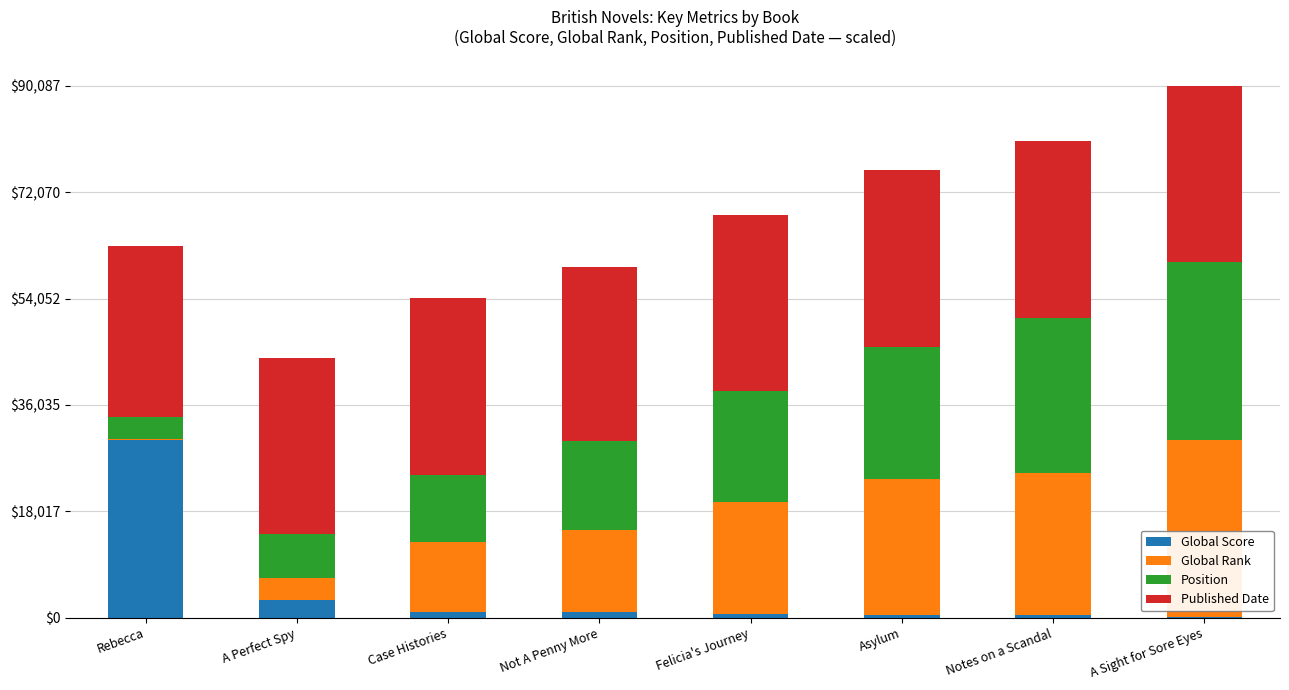

At which label does Global Score reach its peak?

Rebecca